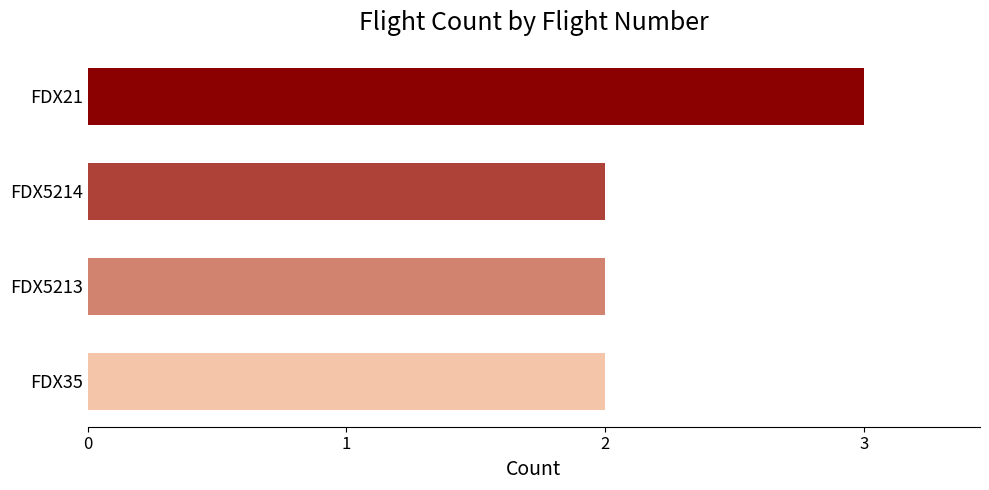

True or false: the data shows 2 at FDX35.

True